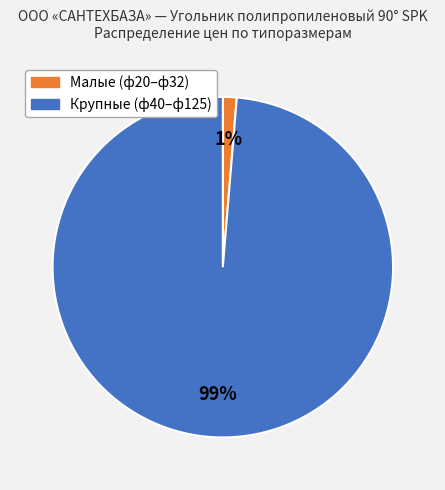

Does any single category account for the majority?

Yes